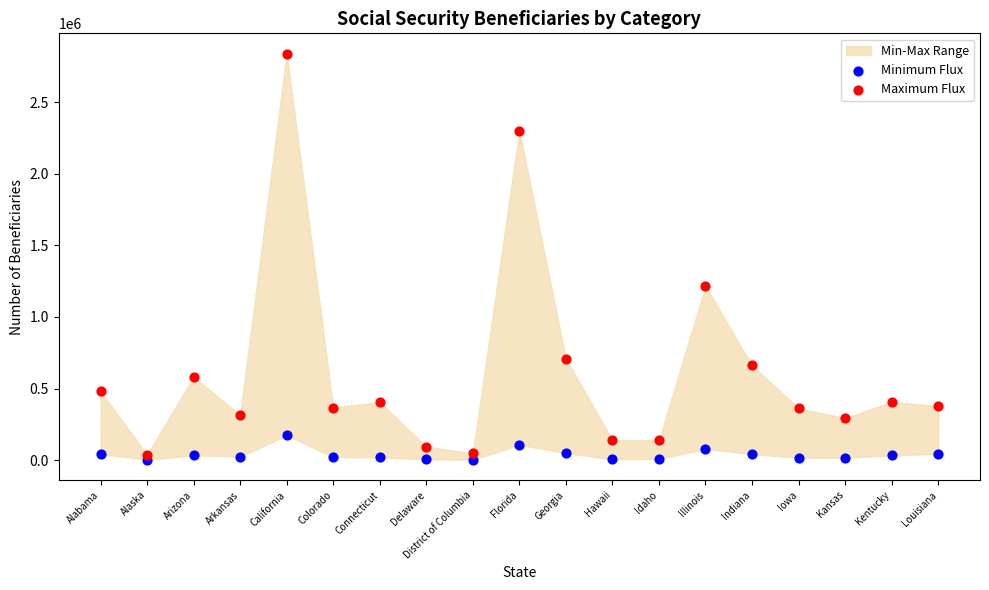

Across all data points, what is the range of Y values (max minus min)?

2837042